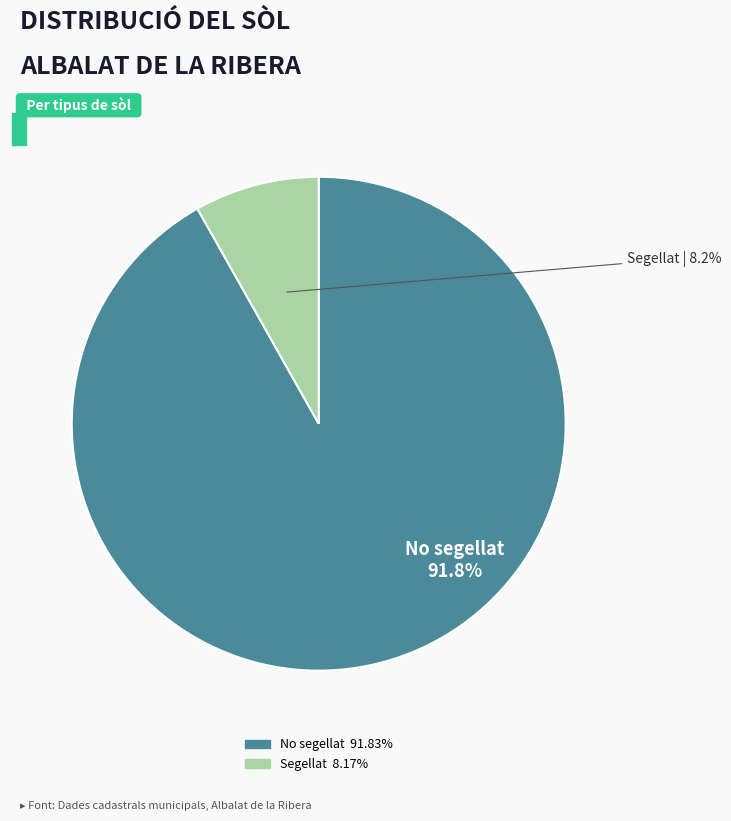

Count the number of slices in the pie.

2